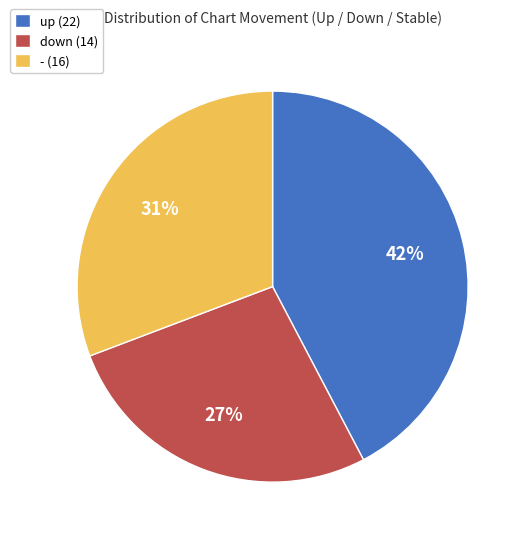

Rank the categories by value from lowest to highest.

down, -, up